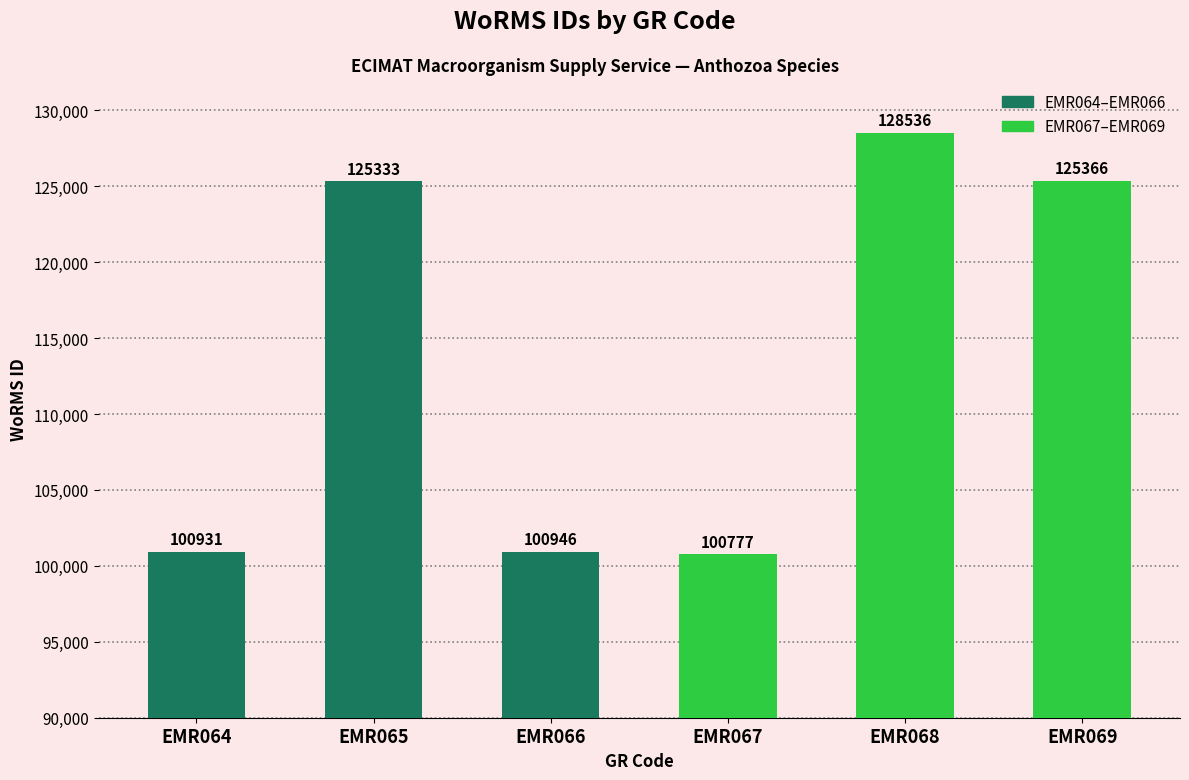

Reading right to left, extract all data points from this chart.

125366	128536	100777	100946	125333	100931